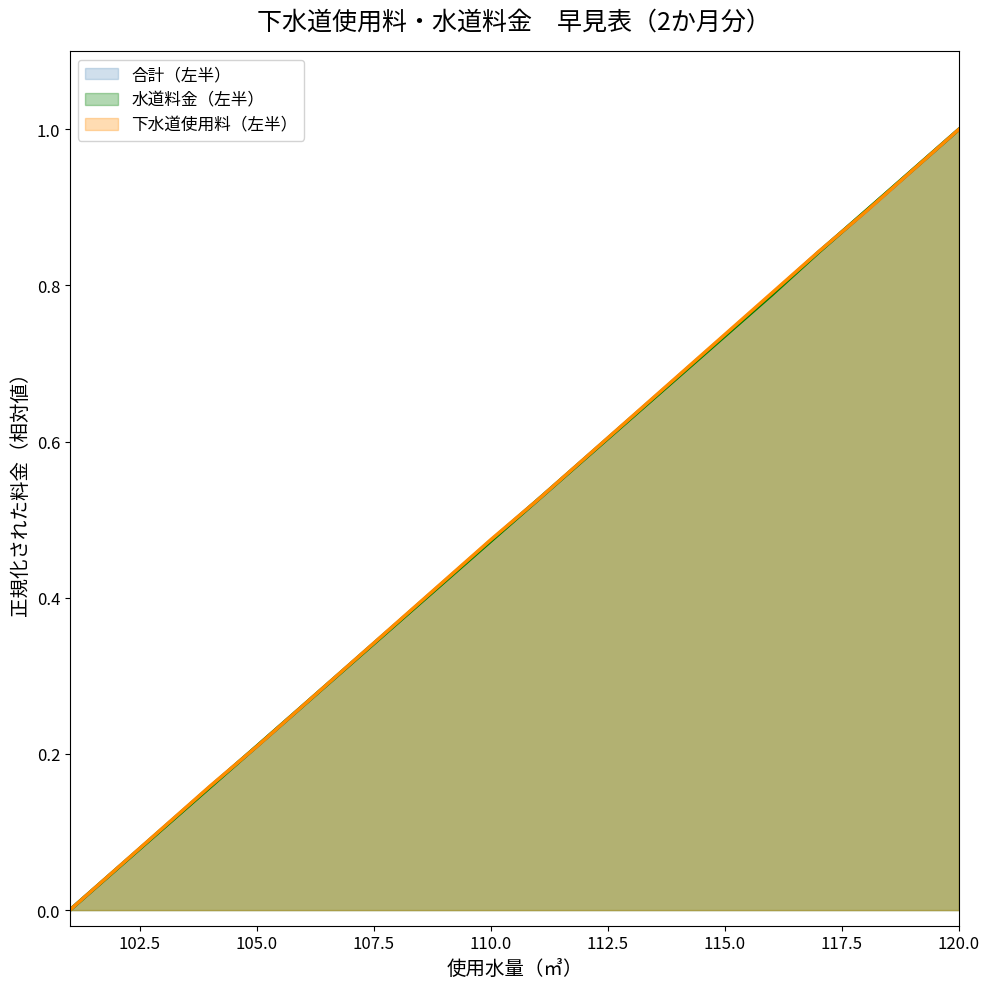

Reading left to right, what are all the values shown in this chart?

下水道使用料（左半）: 101=0.0	102=0.1	103=0.1	104=0.2	105=0.2	106=0.3	107=0.3	108=0.4	109=0.4	110=0.5	111=0.5	112=0.6	113=0.6	114=0.7	115=0.7	116=0.8	117=0.8	118=0.9	119=0.9	120=1.0
水道料金（左半）: 101=0.0	102=0.1	103=0.1	104=0.2	105=0.2	106=0.3	107=0.3	108=0.4	109=0.4	110=0.5	111=0.5	112=0.6	113=0.6	114=0.7	115=0.7	116=0.8	117=0.8	118=0.9	119=0.9	120=1.0
合計（左半）: 101=0.0	102=0.1	103=0.1	104=0.2	105=0.2	106=0.3	107=0.3	108=0.4	109=0.4	110=0.5	111=0.5	112=0.6	113=0.6	114=0.7	115=0.7	116=0.8	117=0.8	118=0.9	119=0.9	120=1.0